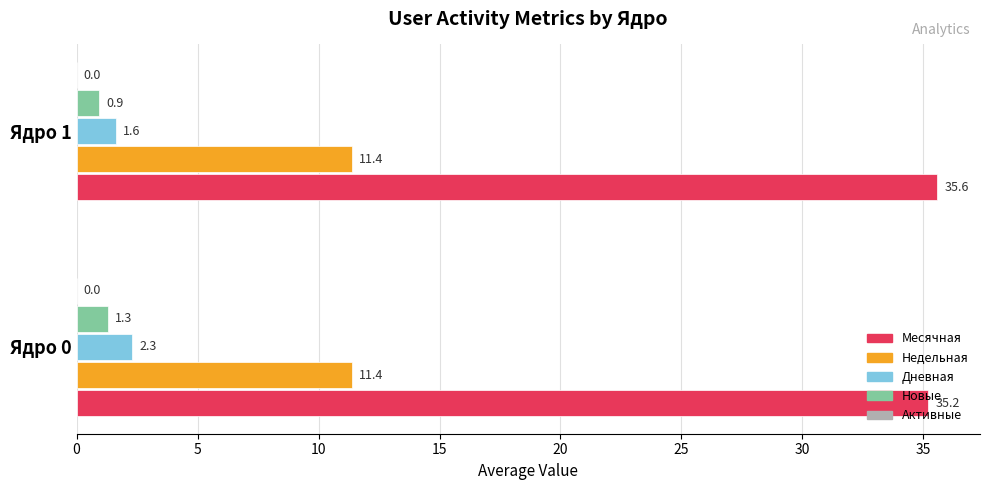

Rank the categories by Новые value from lowest to highest.

Ядро 1, Ядро 0